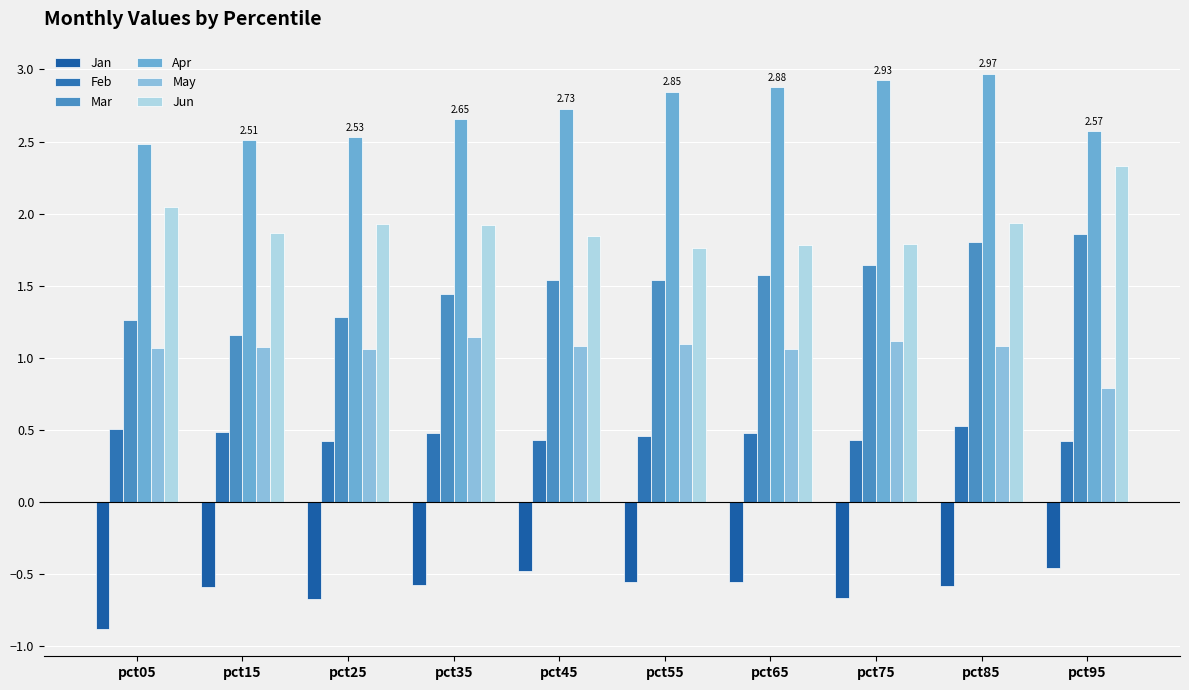

How many bars are there in each group?

6